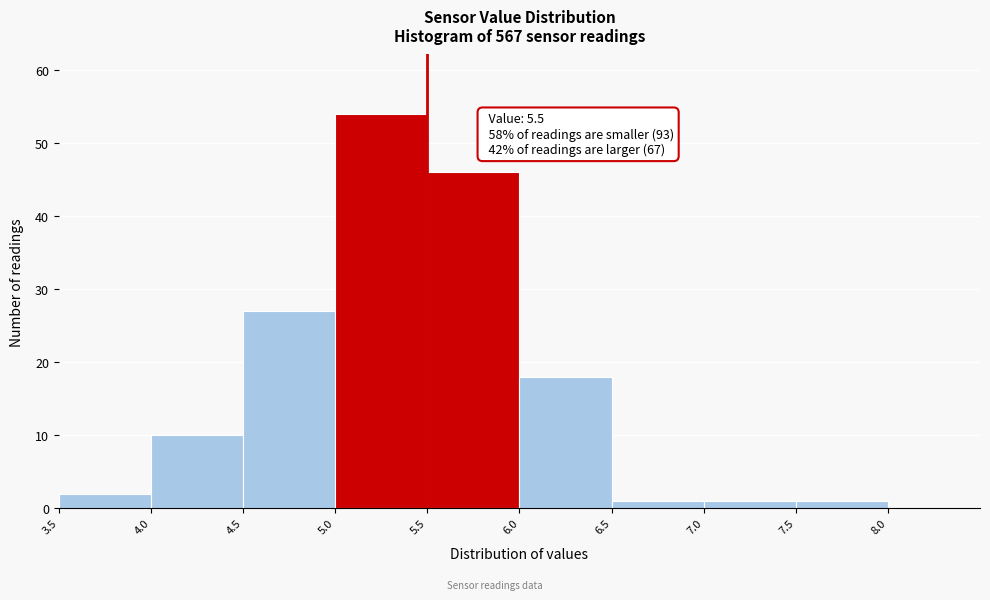

Which range on the x-axis has the tallest bar?

5.0 to 5.5